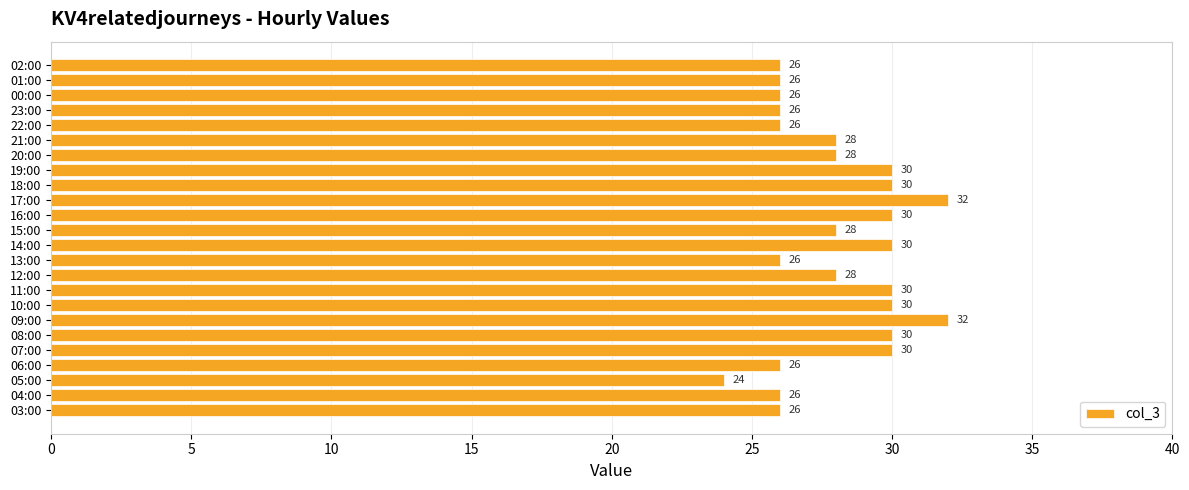

Count the values in the range 26 to 30.

21